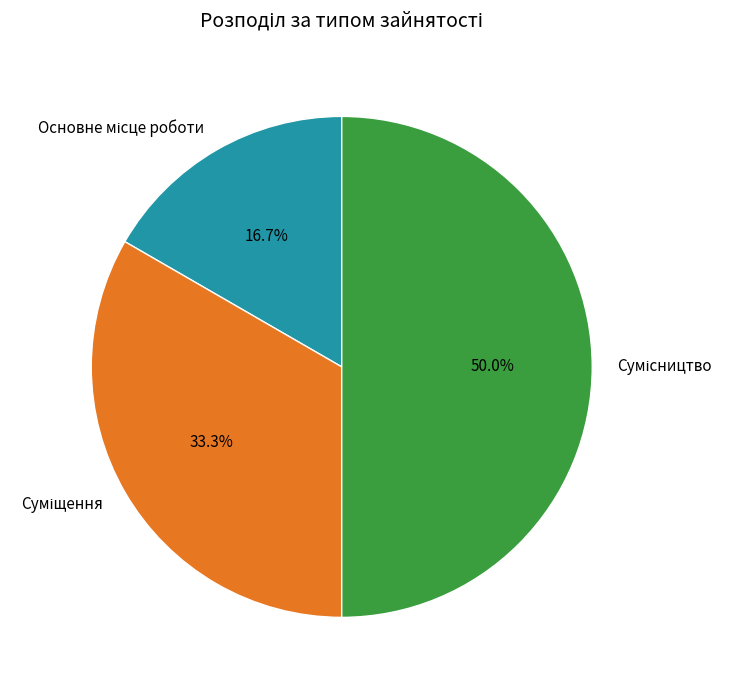

Which slice is the smallest?

Основне місце роботи